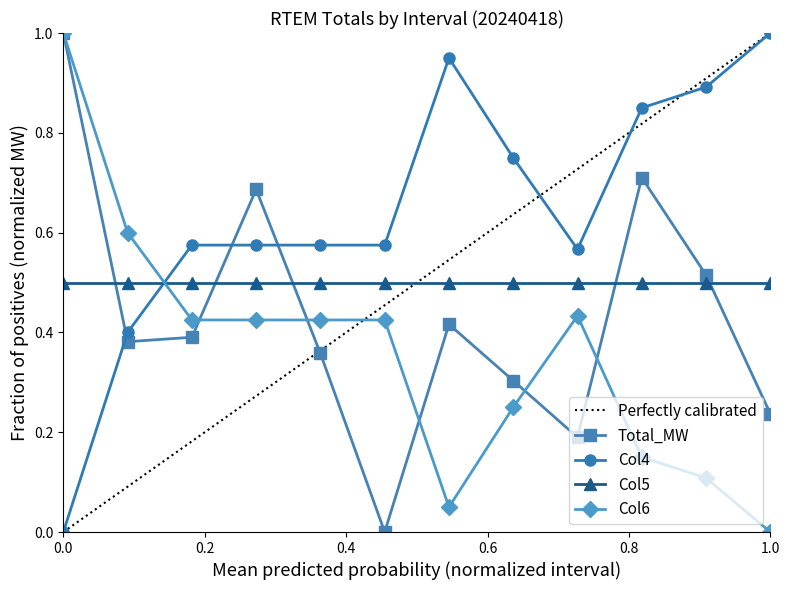

How many times do Col6 and Col5 cross each other?

1